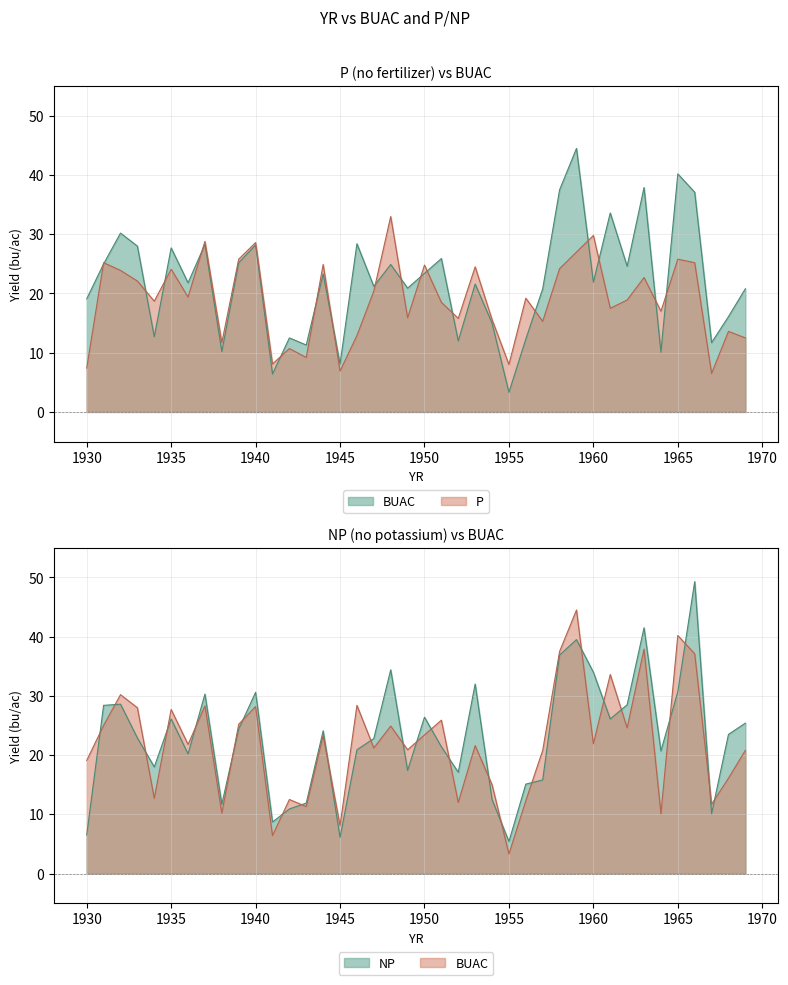

Reading left to right, extract all data points from this chart.

1930=19.1	1931=25.0	1932=30.2	1933=28.0	1934=12.7	1935=27.7	1936=21.8	1937=28.3	1938=10.2	1939=25.2	1940=28.2	1941=6.4	1942=12.5	1943=11.3	1944=23.3	1945=8.1	1946=28.4	1947=21.2	1948=24.9	1949=20.9	1950=23.4	1951=25.9	1952=12.0	1953=21.6	1954=15.0	1955=3.3	1956=12.3	1957=20.8	1958=37.5	1959=44.5	1960=21.9	1961=33.6	1962=24.6	1963=37.9	1964=10.1	1965=40.2	1966=37.1	1967=11.7	1968=16.1	1969=20.8